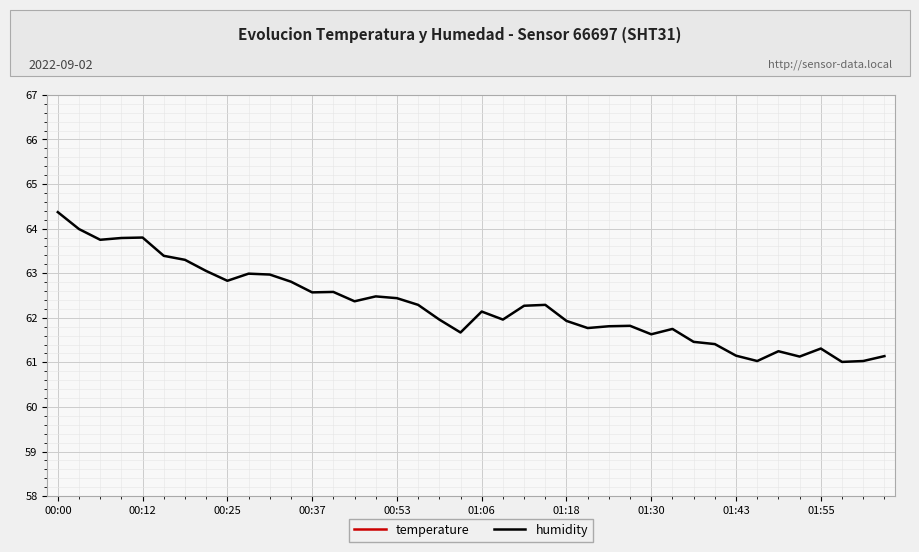

True or false: temperature and humidity cross at least once.

False